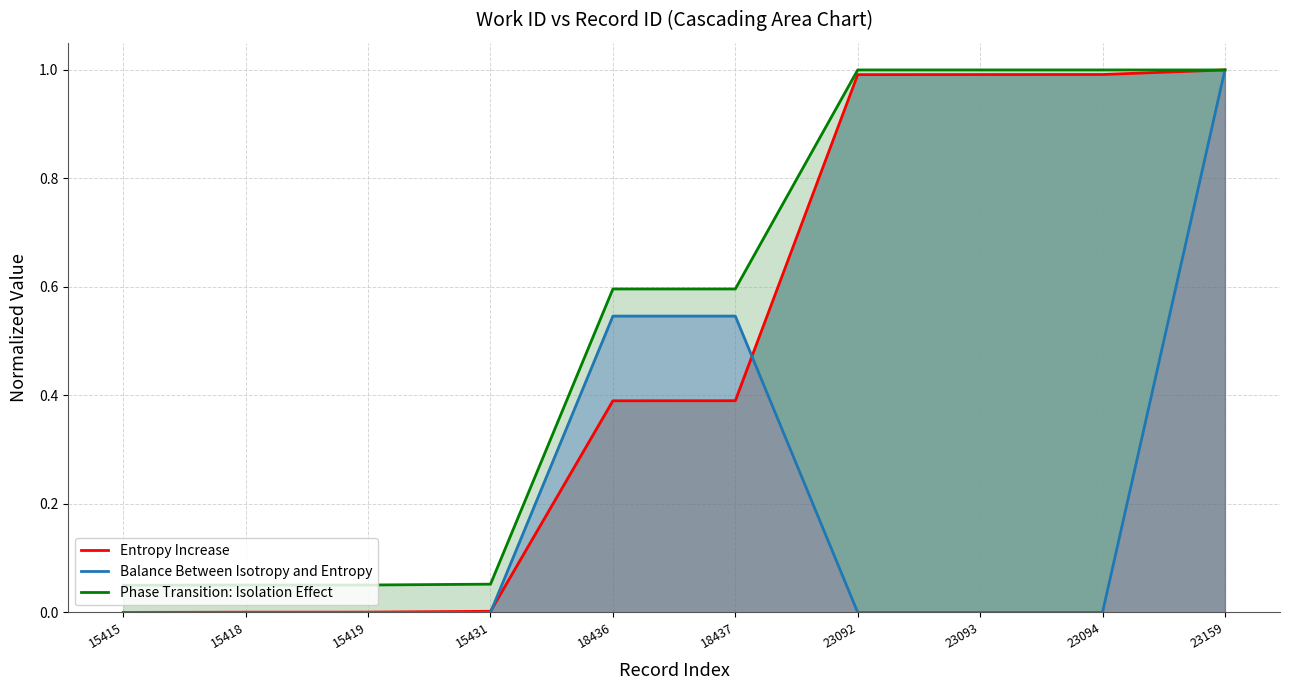

The Phase Transition: Isolation Effect series shows 1.0 at 23159. True or false?

True